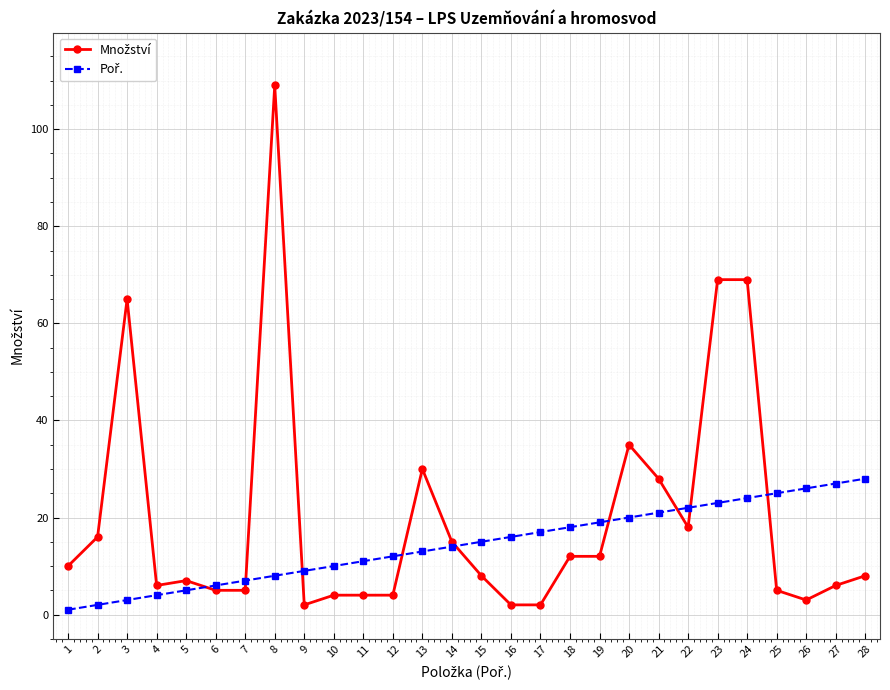

What is the spread (max minus min) of values at 3?

62